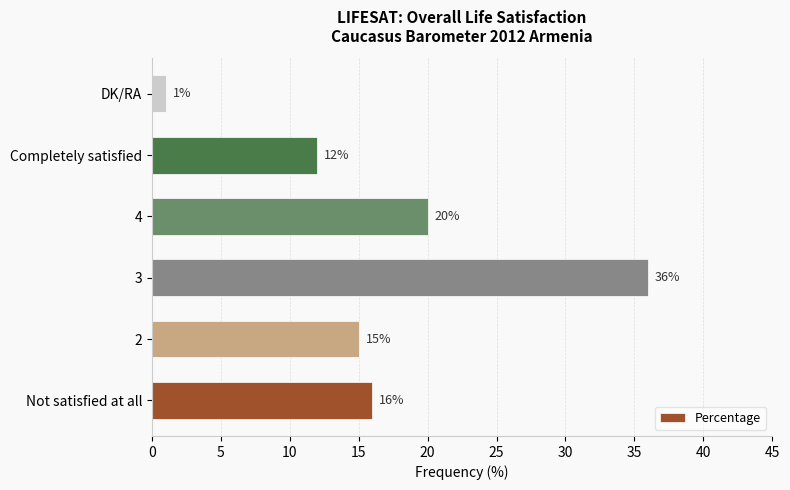

Between Completely satisfied and DK/RA, which is larger?

Completely satisfied